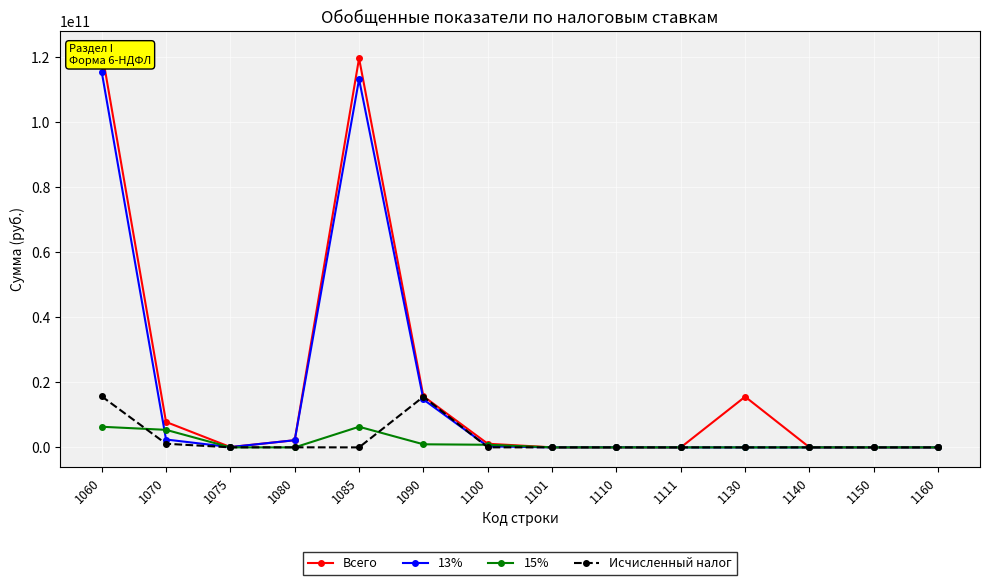

Reading right to left, extract all data points from this chart.

Всего: 1160=6091683	1150=8608046	1140=13619425	1130=15594424927	1111=893137	1110=24194562	1101=13541717	1100=1125886477	1090=15716554899	1085=119724800057	1080=2209671767	1075=103833636	1070=7829897707	1060=122037002673
13%: 1160=0	1150=0	1140=0	1130=0	1111=666937	1110=24194562	1101=12171216	1100=315530898	1090=14740562647	1085=113298118430	1080=2209201467	1075=94806730	1070=2427160548	1060=115609850759
15%: 1160=0	1150=0	1140=0	1130=0	1111=226200	1110=0	1101=1337571	1100=810245579	1090=952483461	1085=6350151364	1080=40800	1075=8917139	1070=5401637159	1060=6350192164
Исчисленный налог: 1160=0	1150=0	1140=0	1130=0	1111=0	1110=6091683	1101=8608046	1100=13619425	1090=15594424927	1085=893137	1080=24194562	1075=13541717	1070=1125886477	1060=15716554899